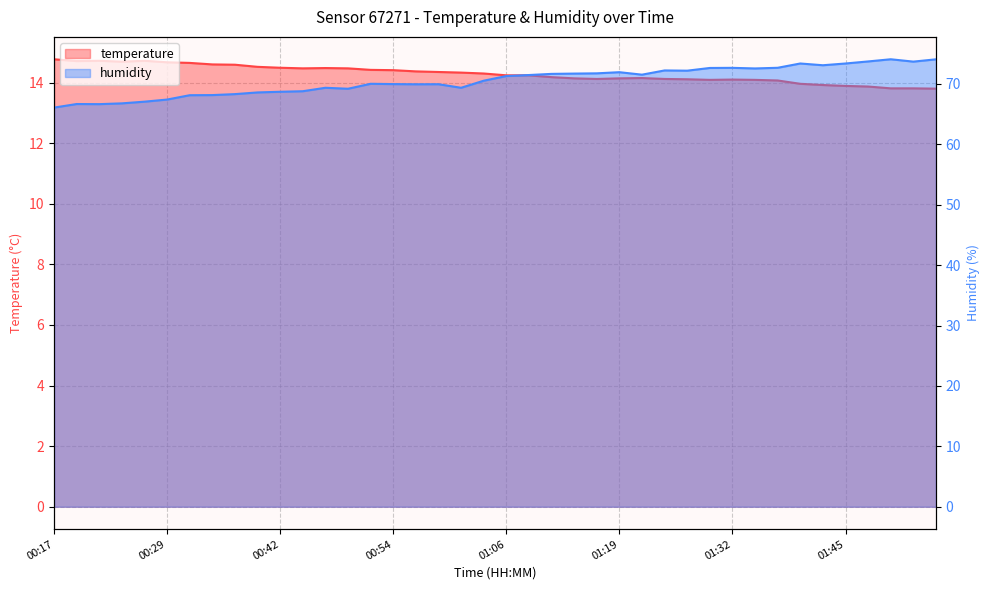

Is the value of temperature at 01:32 greater than the value of humidity at 01:22?

No